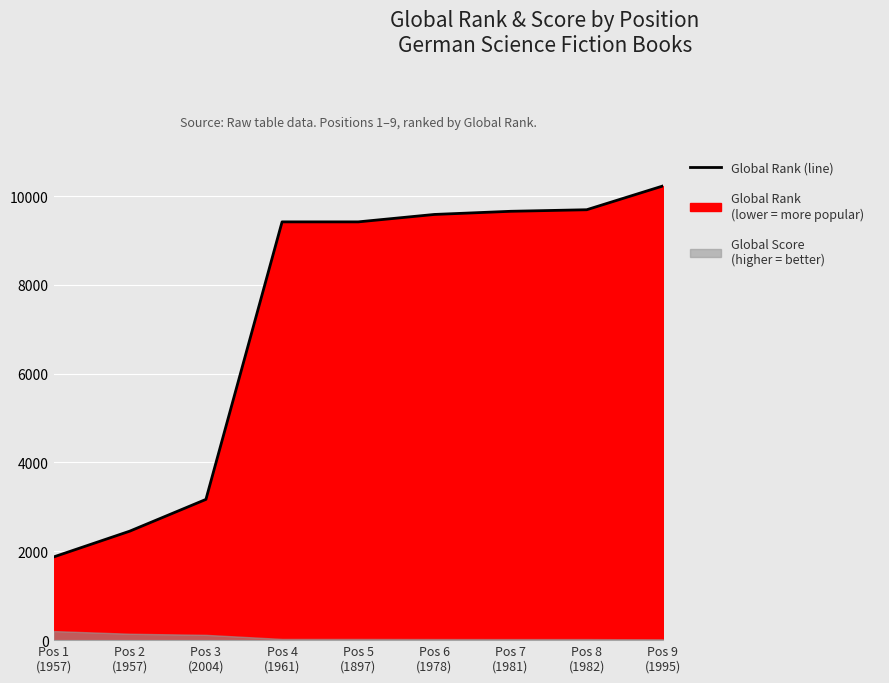

What position from the left is Pos 2
(1957)?

2